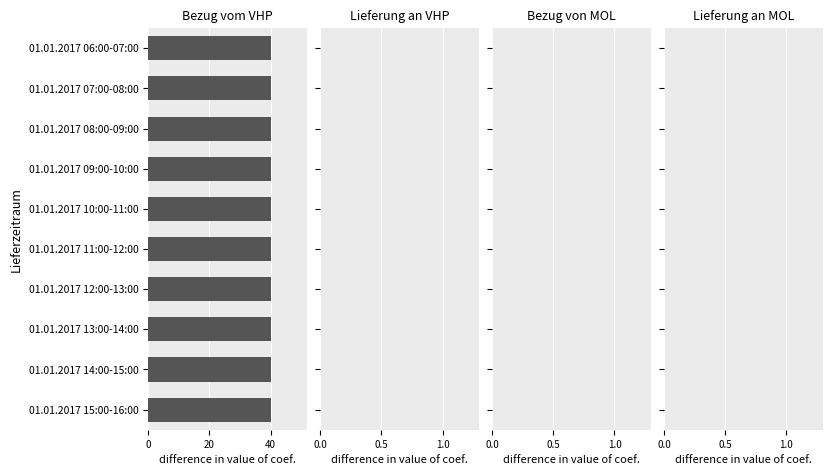

Is it true that Bezug vom VHP equals 40 at 01.01.2017 11:00-12:00?

True